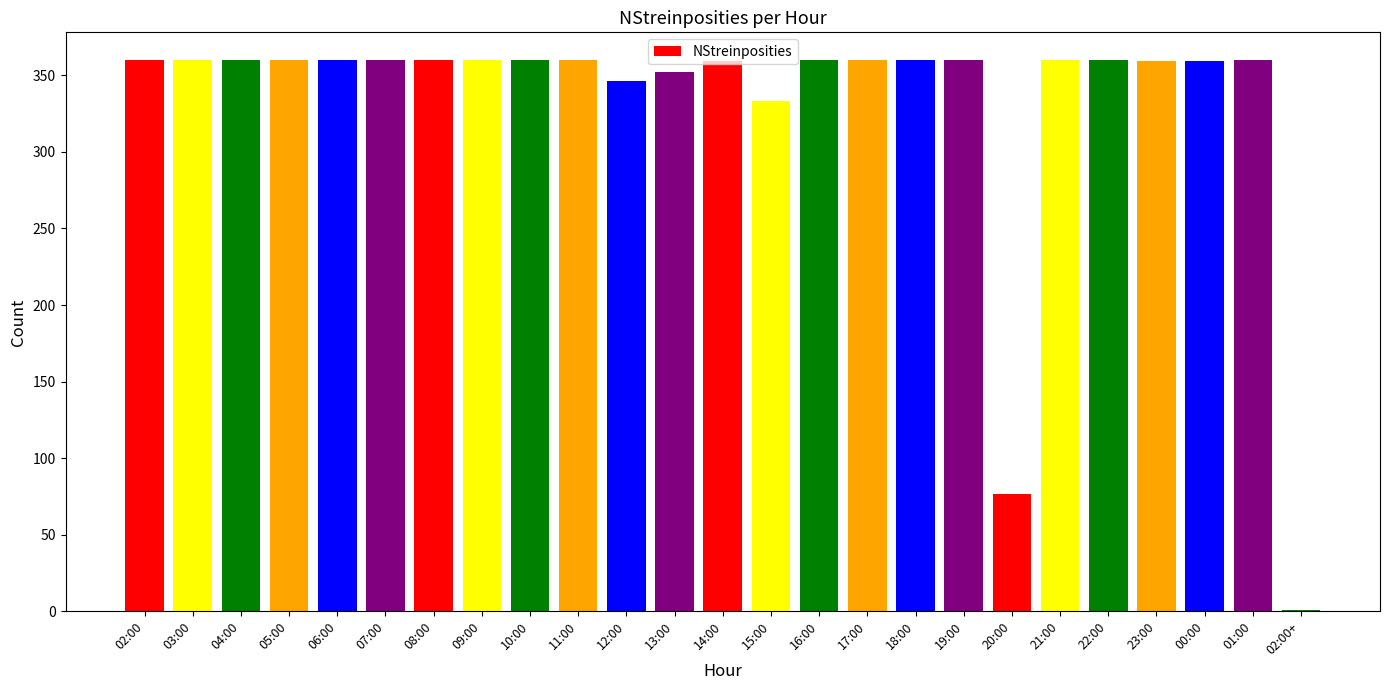

How many categories are shown in the chart?

25